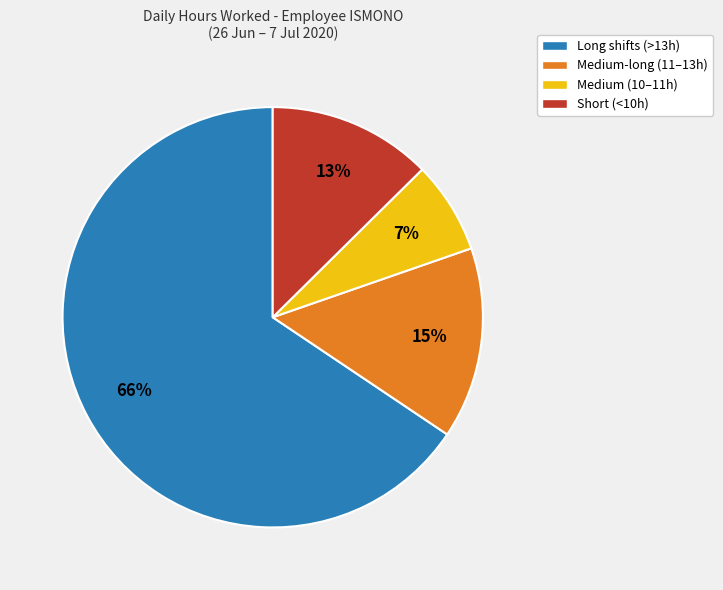

Is there a majority slice in this chart?

Yes